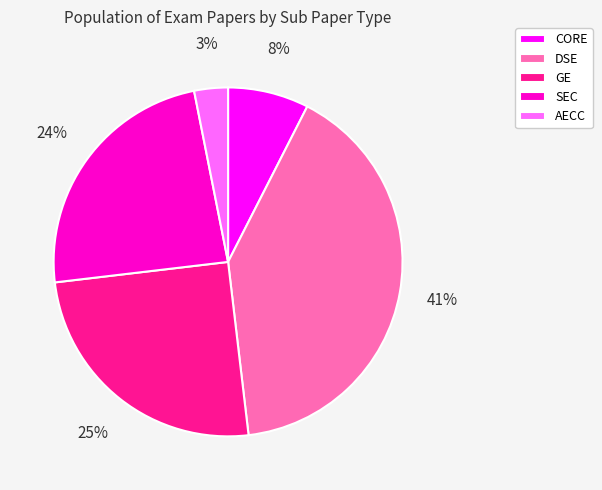

Is there any slice that represents more than half of the pie?

No